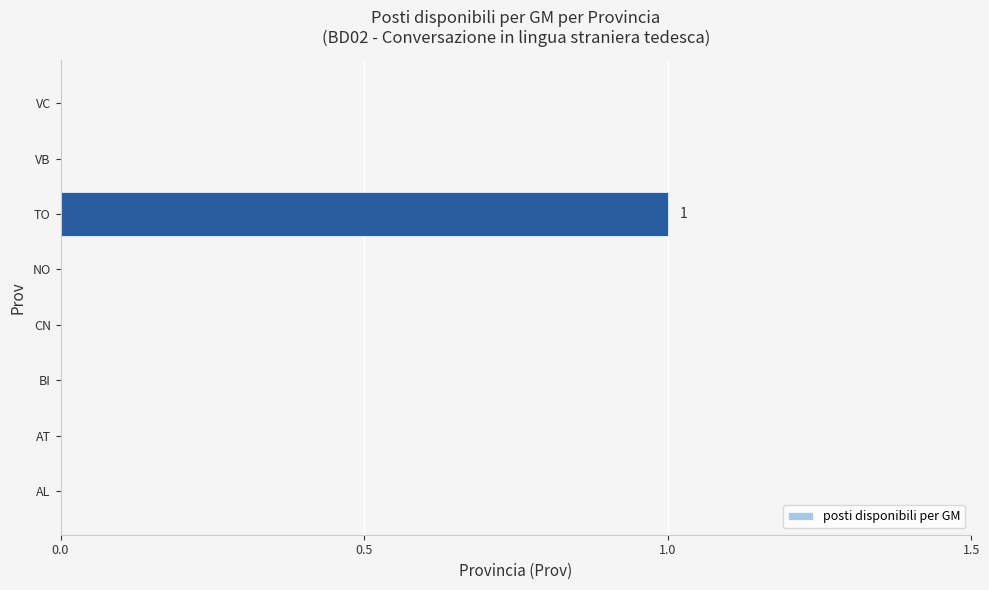

True or false: the data shows 0 at AL.

True